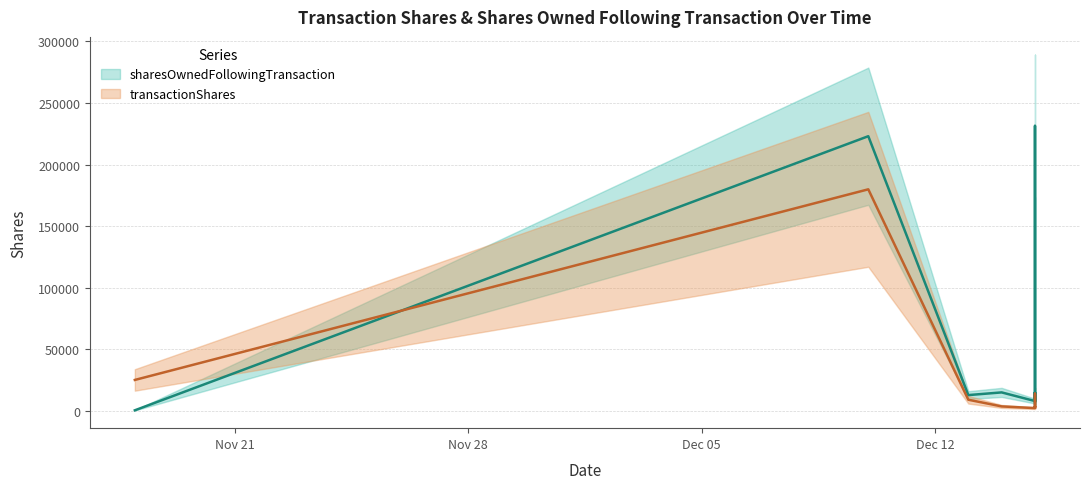

The value of transactionShares at 2021-12-15 is 1437. True or false?

False